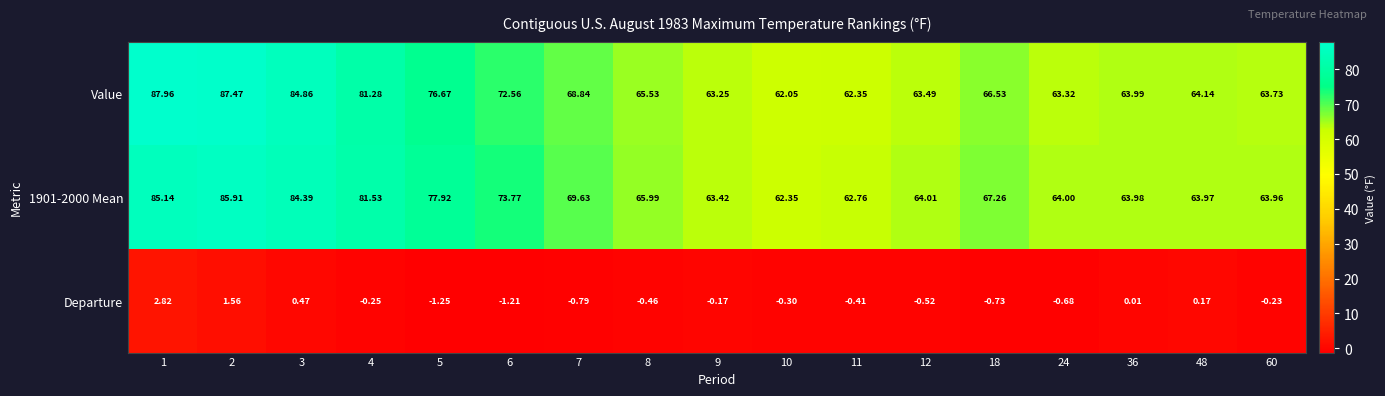

Is the value of 1901-2000 Mean at 6 greater than the value of Departure at 36?

Yes